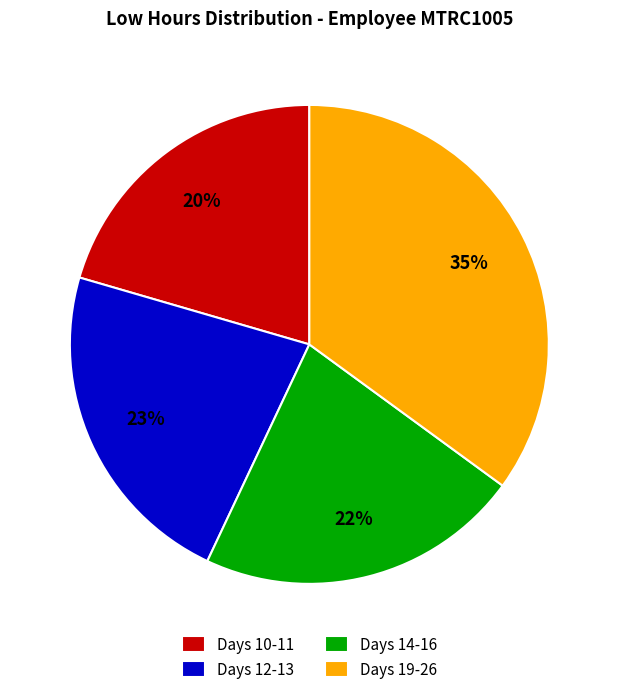

Between Days 10-11 and Days 14-16, which is larger?

Days 14-16